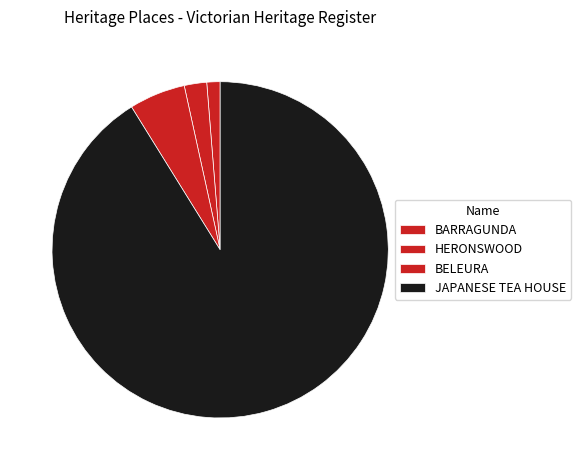

The BELEURA slice represents 11% of the pie. True or false?

False